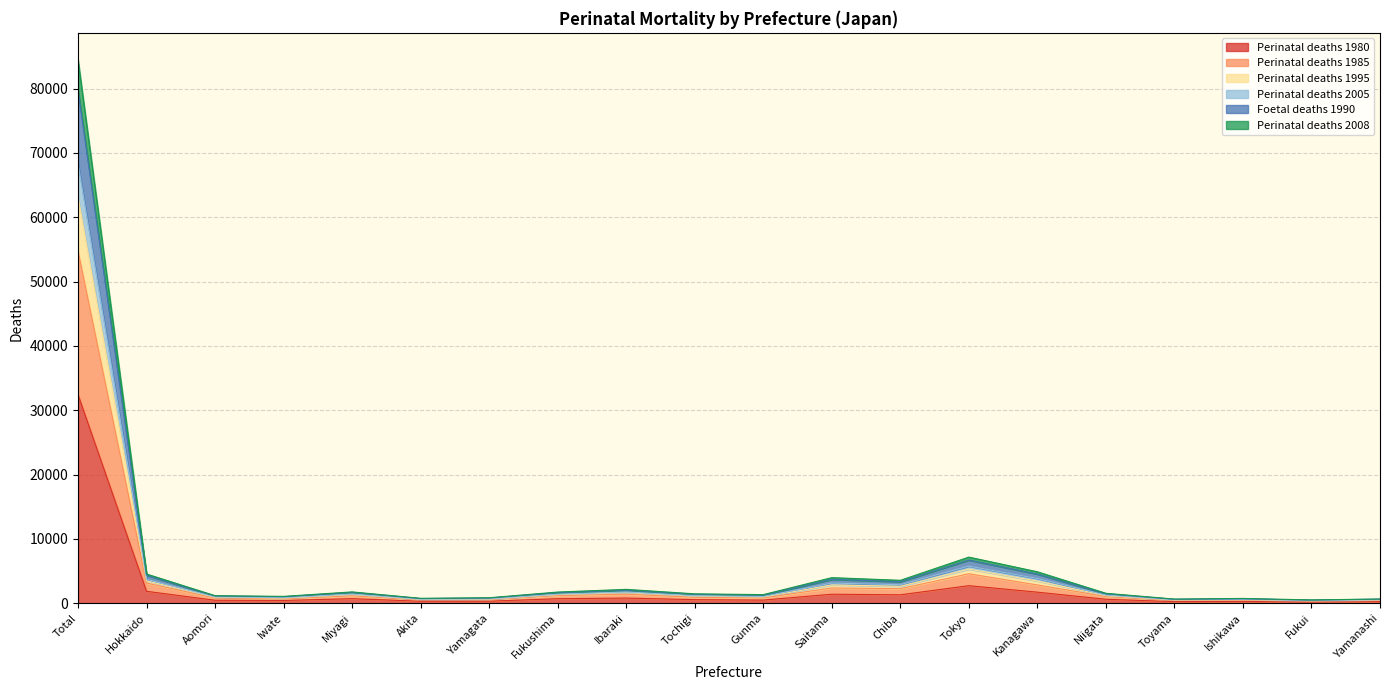

What is the spread (max minus min) of values at Ishikawa?

453